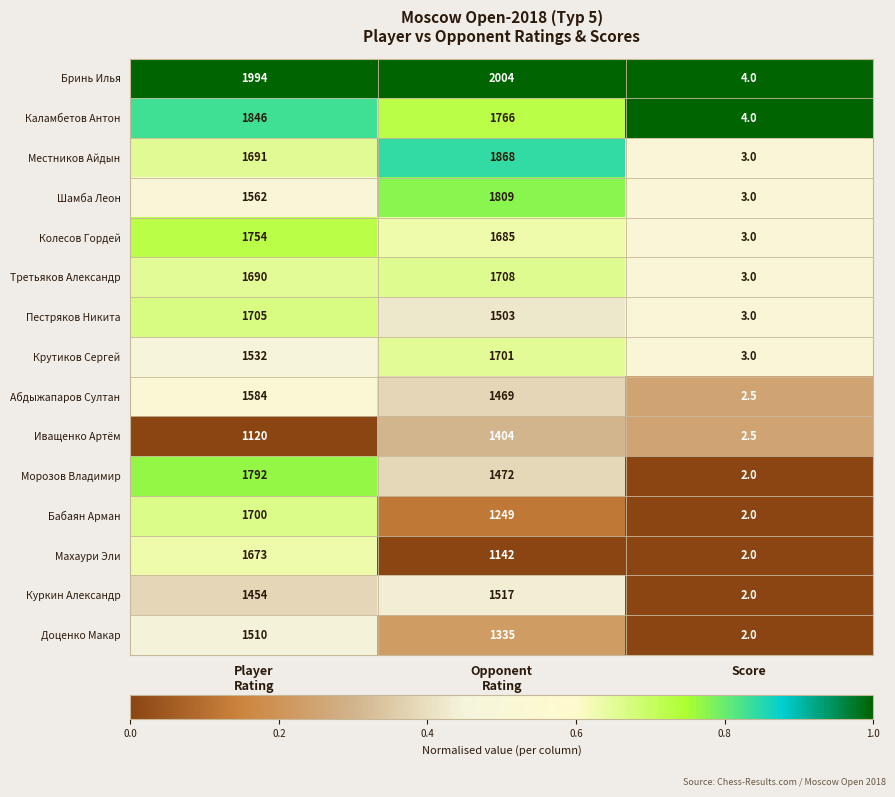

Rank the series by their maximum value, from lowest to highest.

Иващенко Артём, Доценко Макар, Куркин Александр, Абдыжапаров Султан, Махаури Эли, Бабаян Арман, Крутиков Сергей, Пестряков Никита, Третьяков Александр, Колесов Гордей, Морозов Владимир, Шамба Леон, Каламбетов Антон, Местников Айдын, Бринь Илья